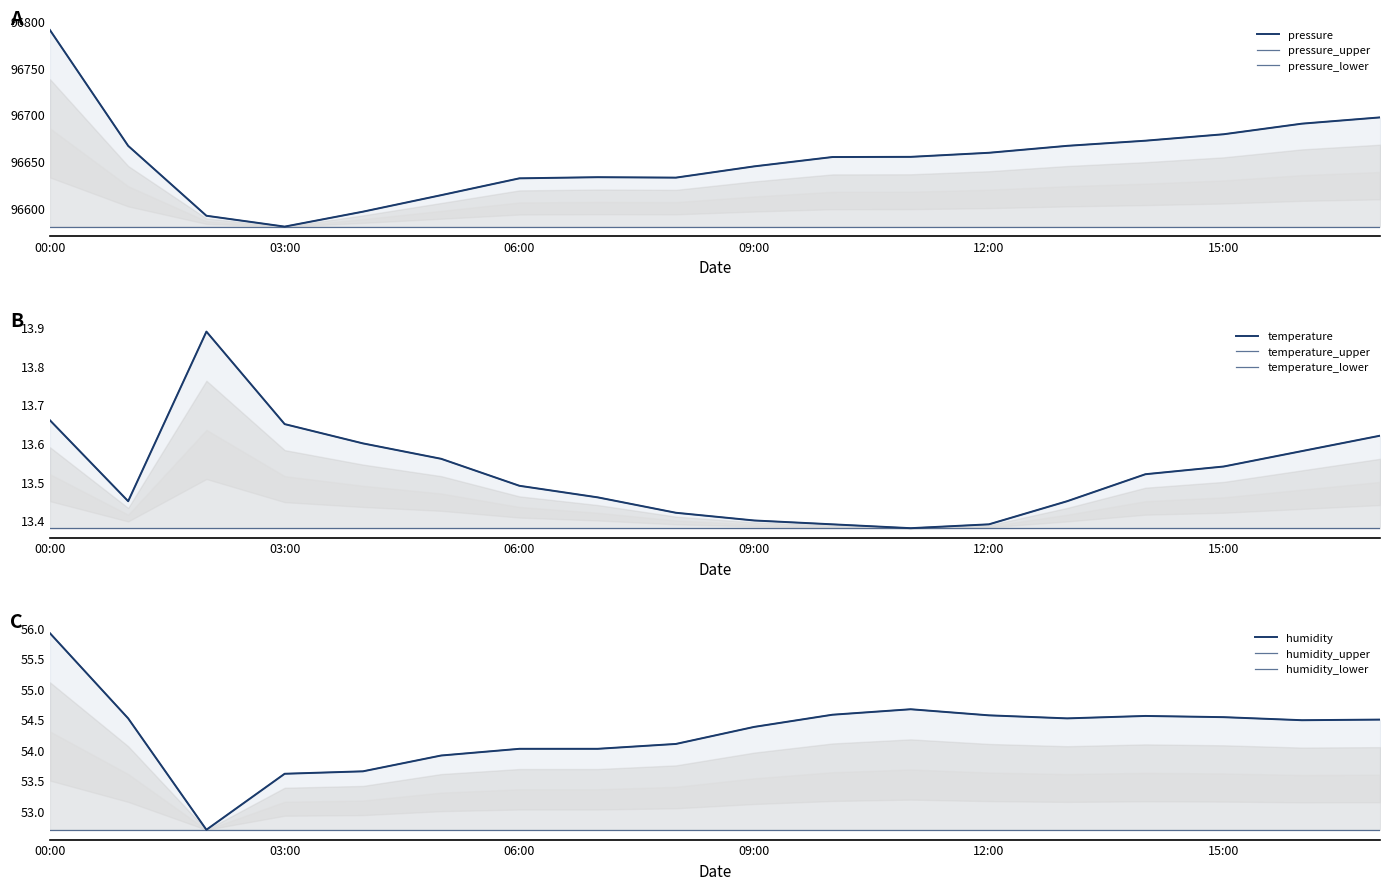

True or false: humidity has a value of 98.6 at 00:00.

False